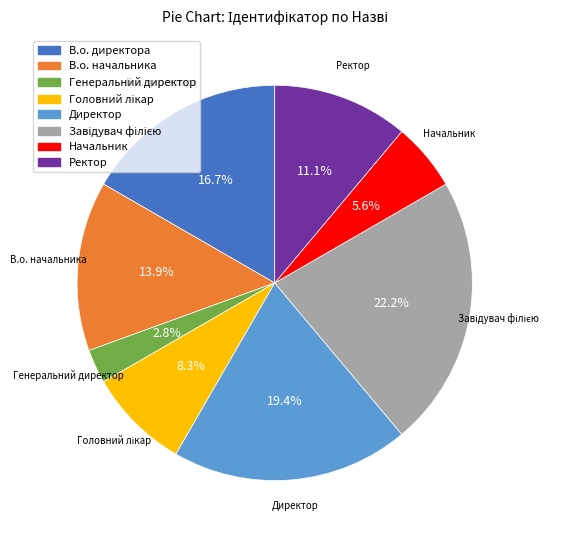

Does Начальник account for over 50% of the chart?

No